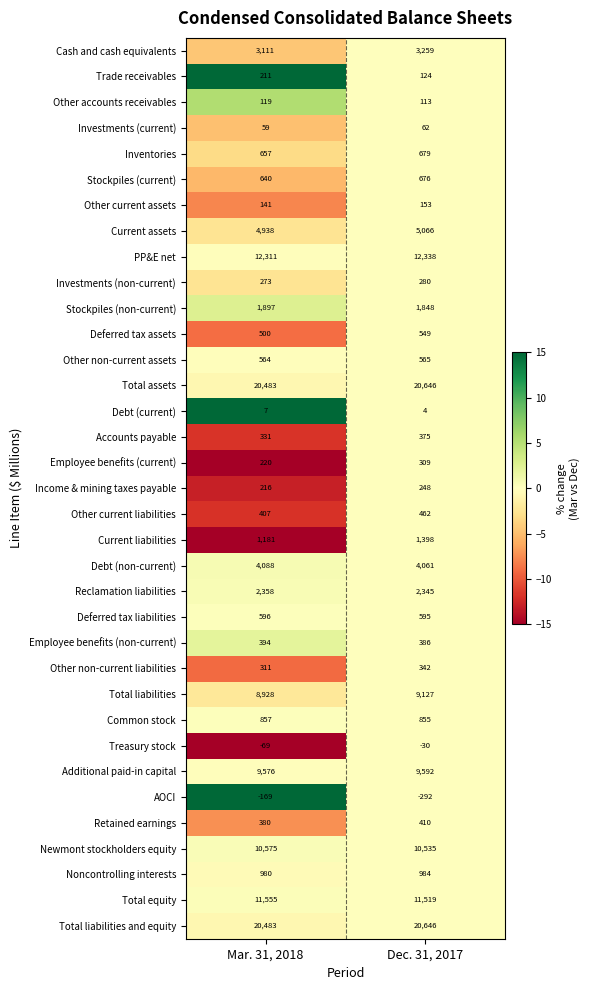

Which series has the widest spread of values?

Current liabilities